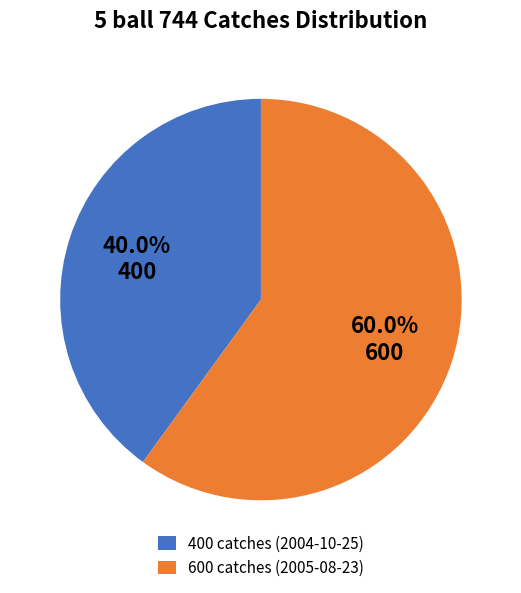

What portion of the pie excludes 600 catches (2005-08-23)?

40.0%